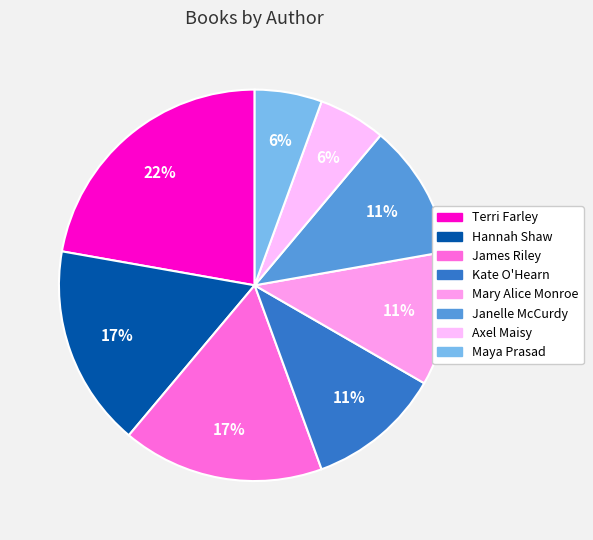

True or false: Kate O'Hearn accounts for 11% of the total.

True